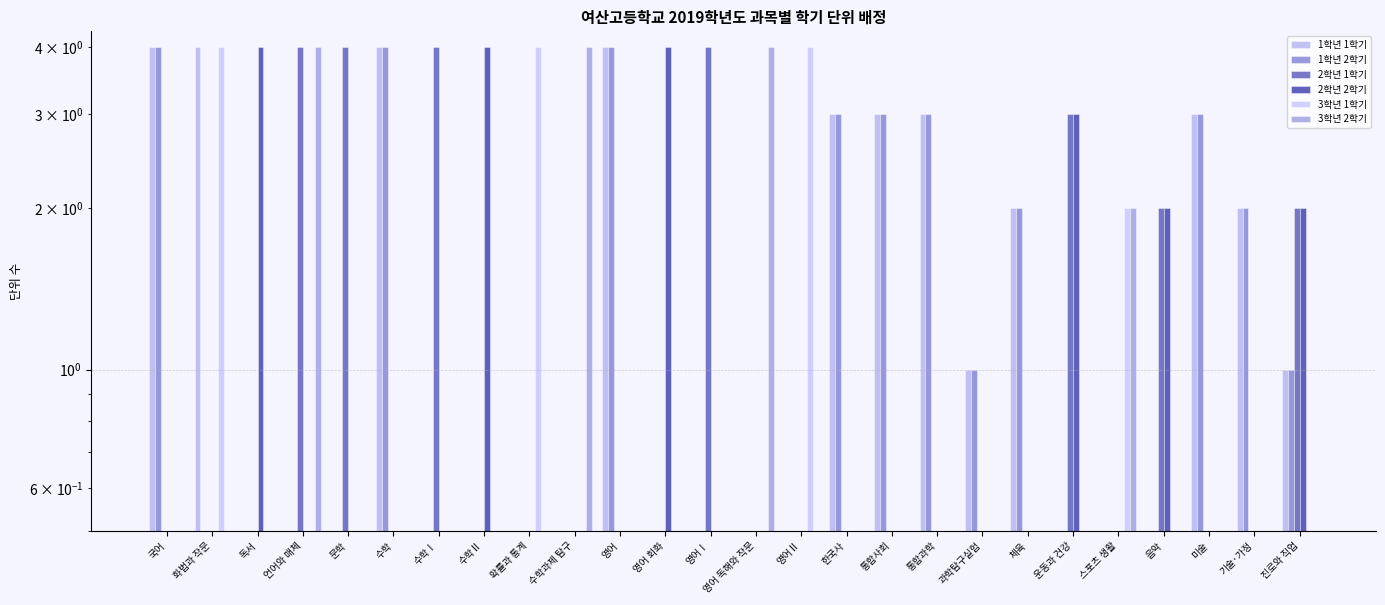

How many 2학년 1학기 values are between 0 and 2?

21